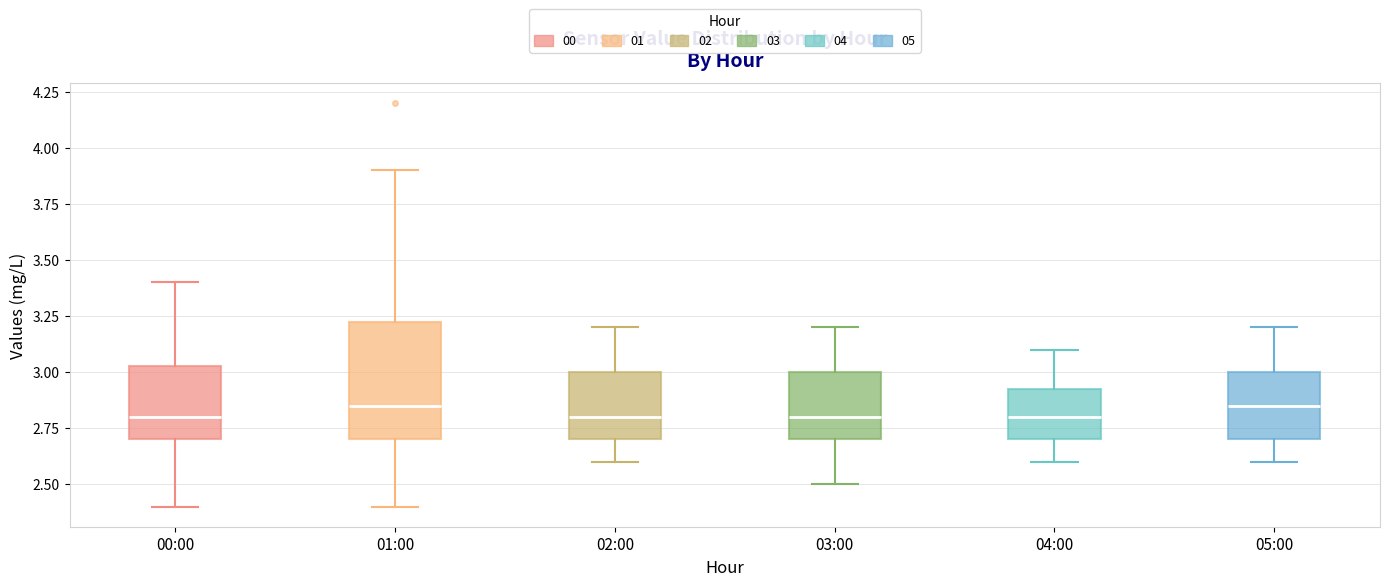

Where does the upper whisker of the box for 05:00 end on the y-axis? The values are not printed on the chart, so give them approximately, as read against the axis.

3.20